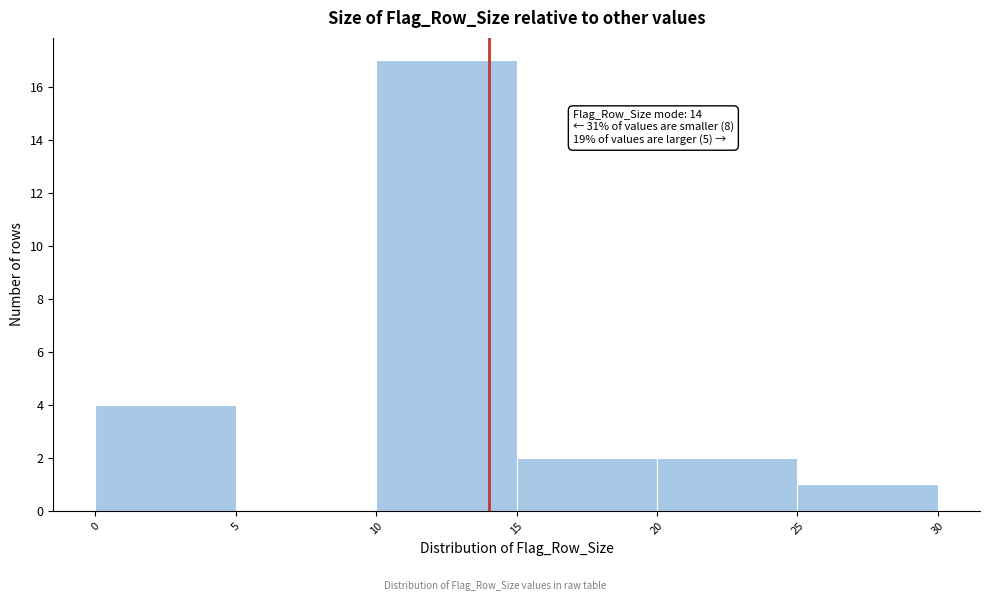

Over which range of the x-axis is the bar tallest?

10 to 15